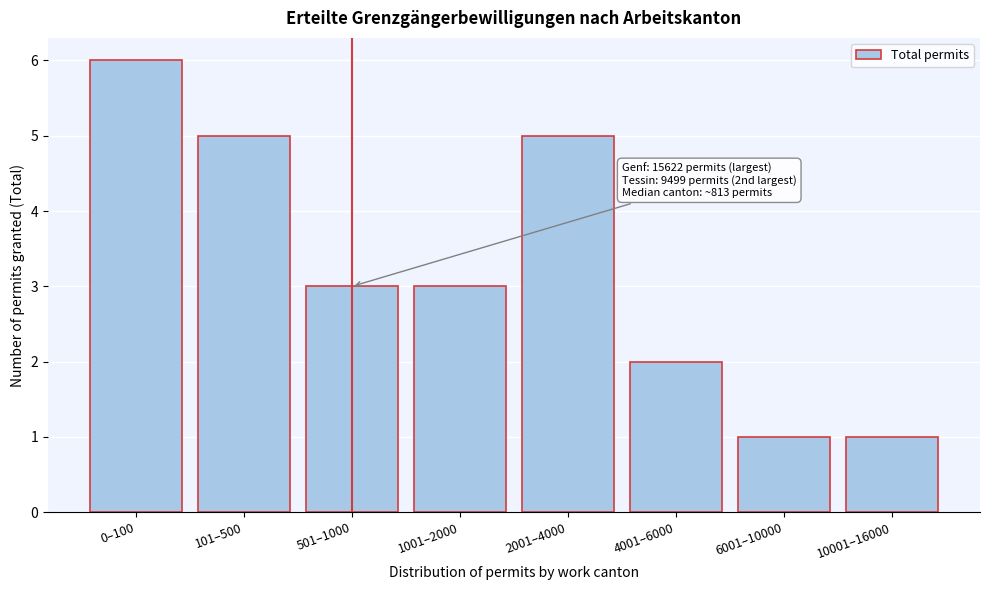

Reading left to right, extract all data points from this chart.

6	5	3	3	5	2	1	1